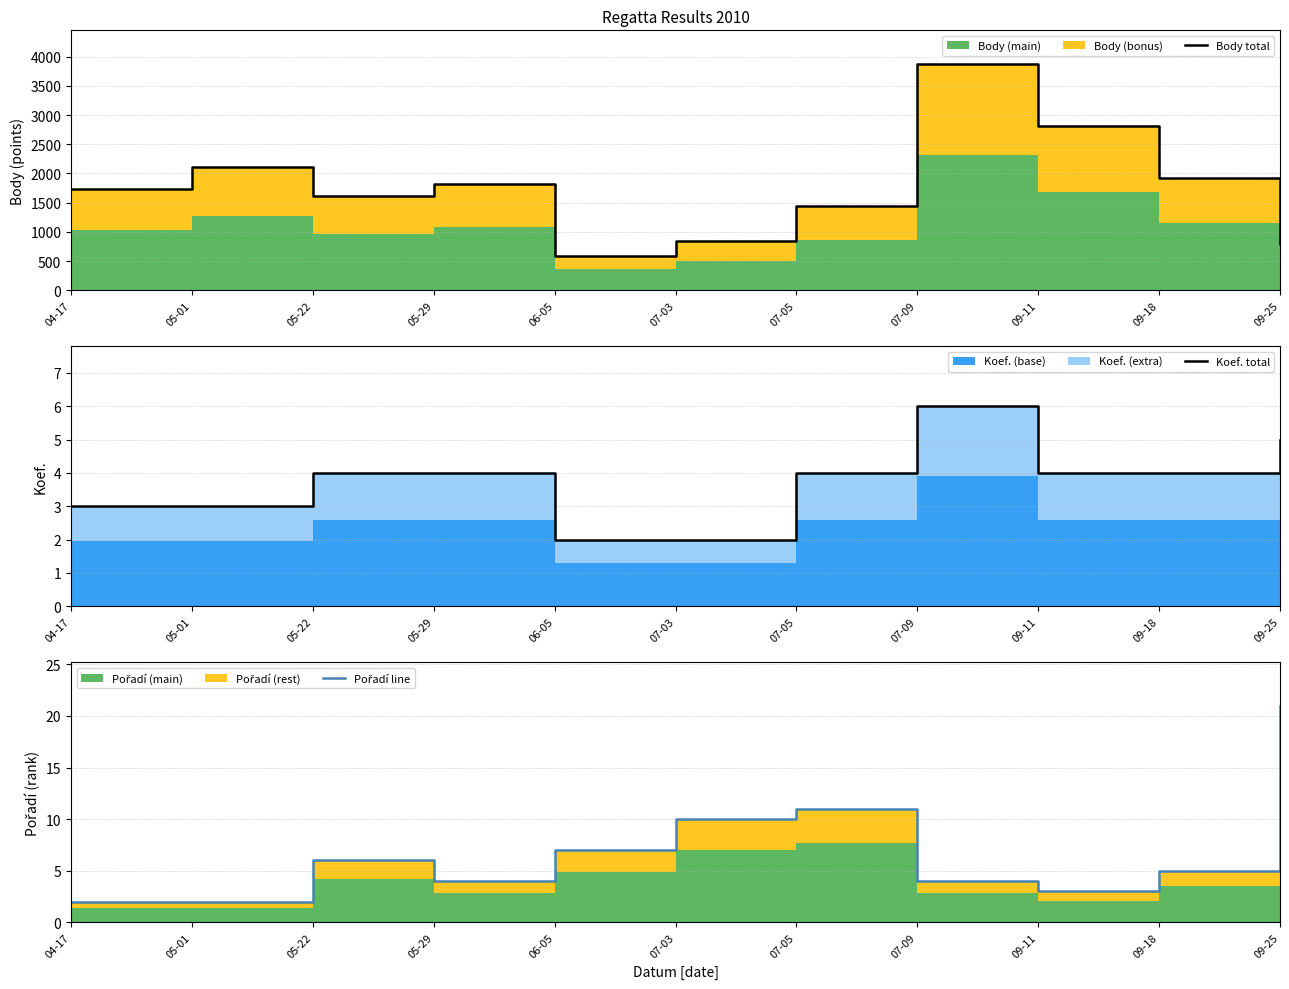

What is the difference between the Koef. total values at 05-29 and 07-03?

2